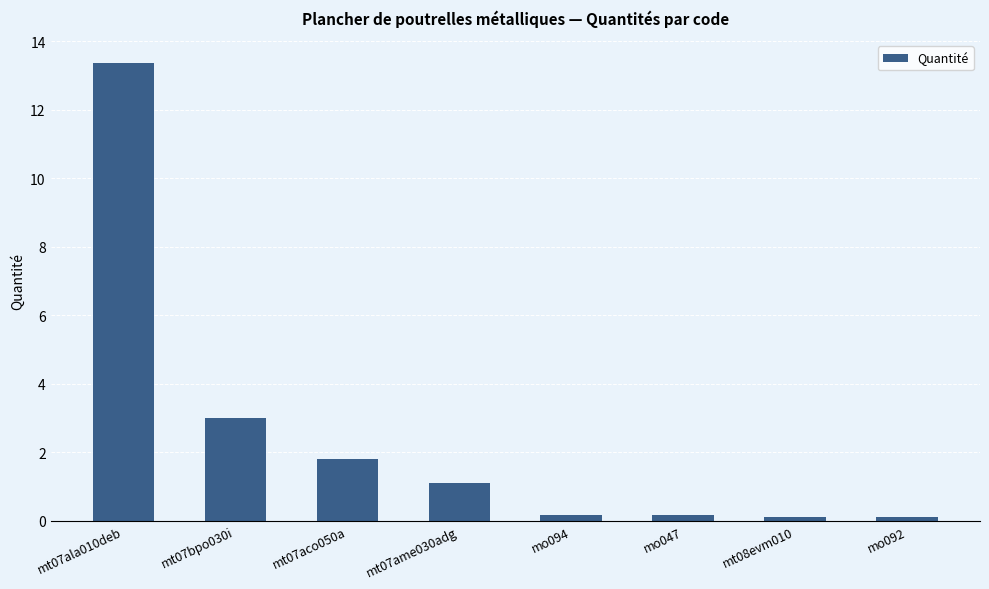

What is the greatest value displayed?

13.4